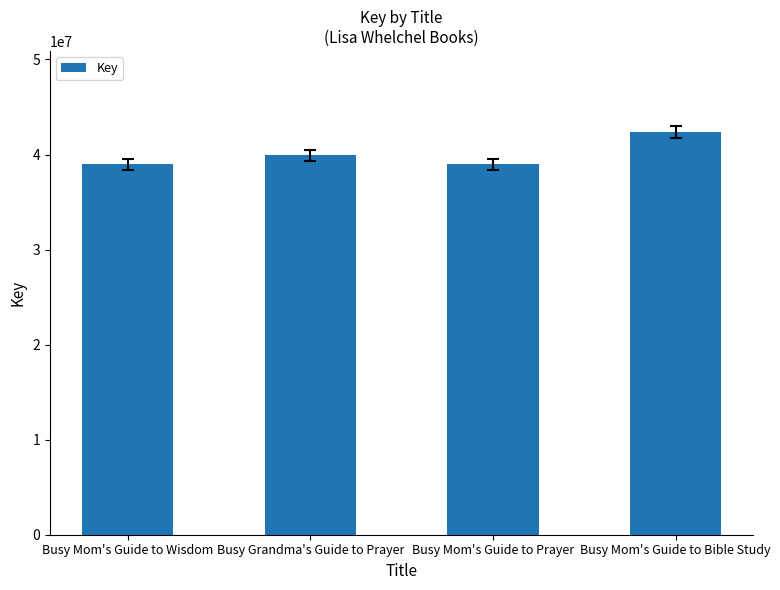

True or false: the data shows 54945176 at Busy Mom's Guide to Prayer.

False